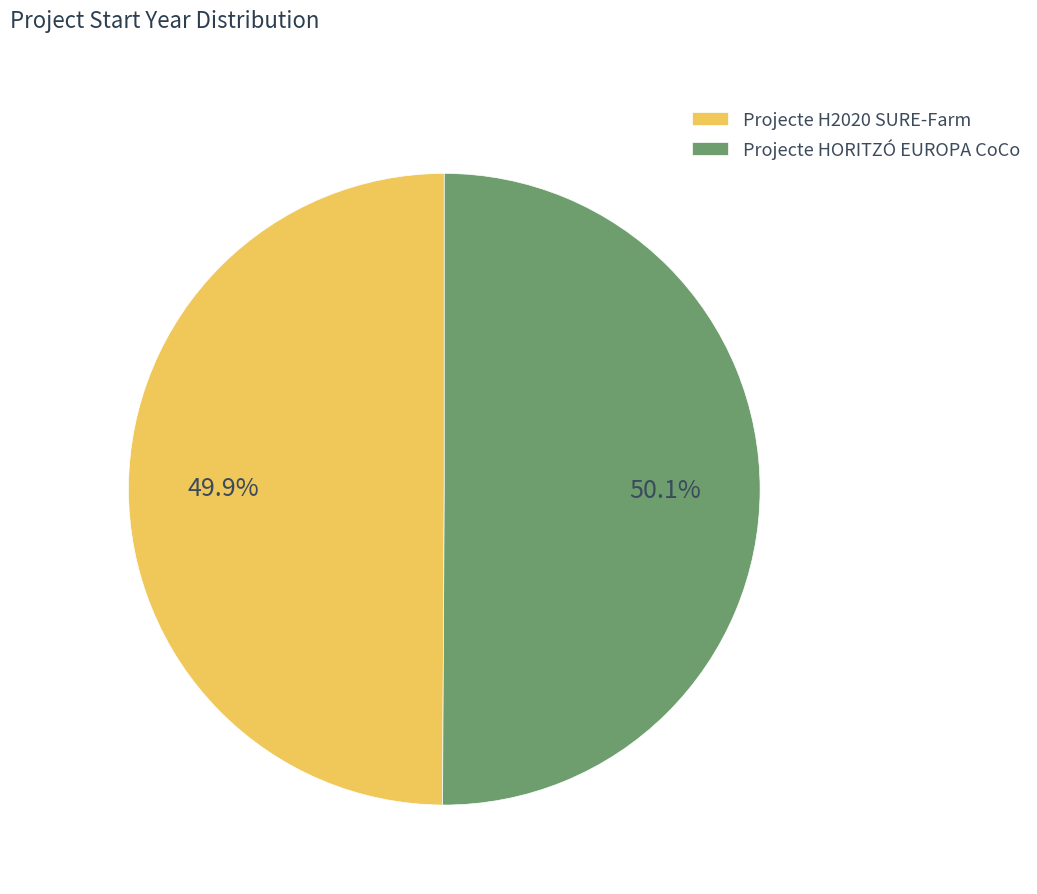

Count the number of slices in the pie.

2